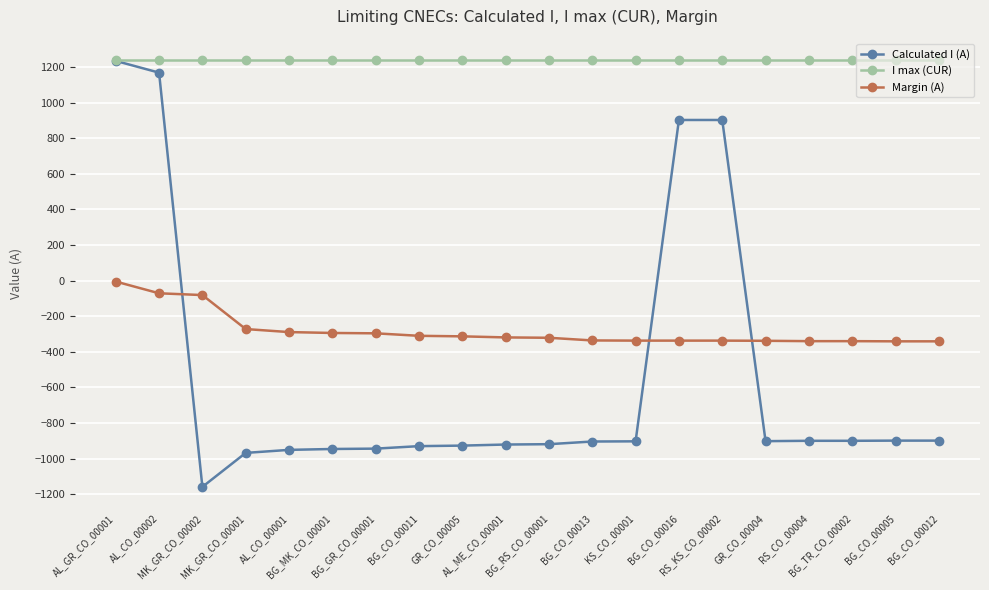

What is the highest value of the Calculated I (A) series?

1235